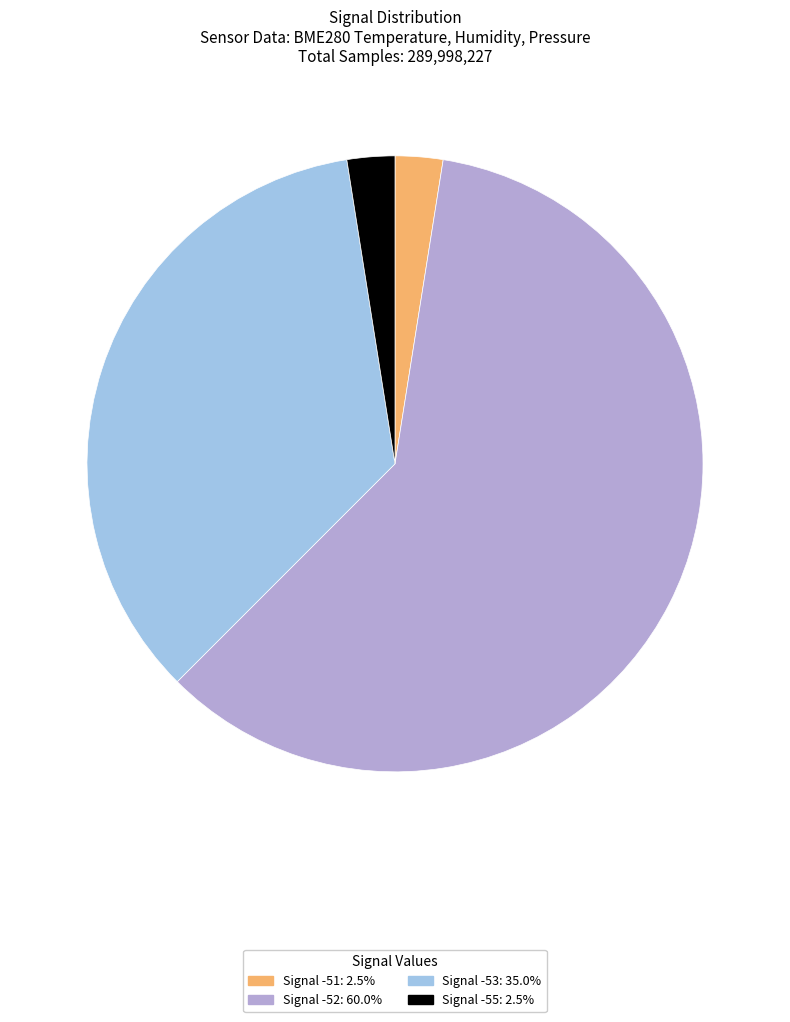

Does any single category account for the majority?

Yes